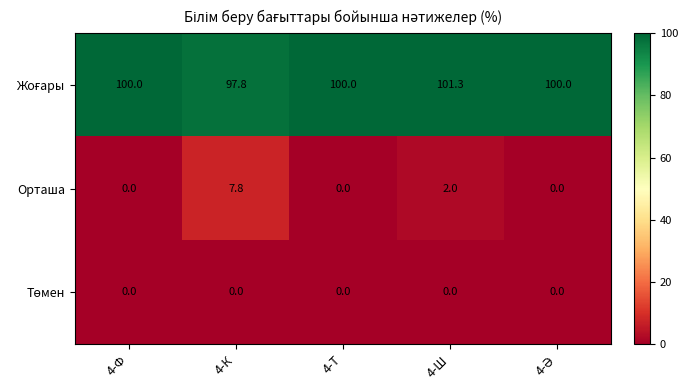

At how many categories does at least one series exceed 71?

5